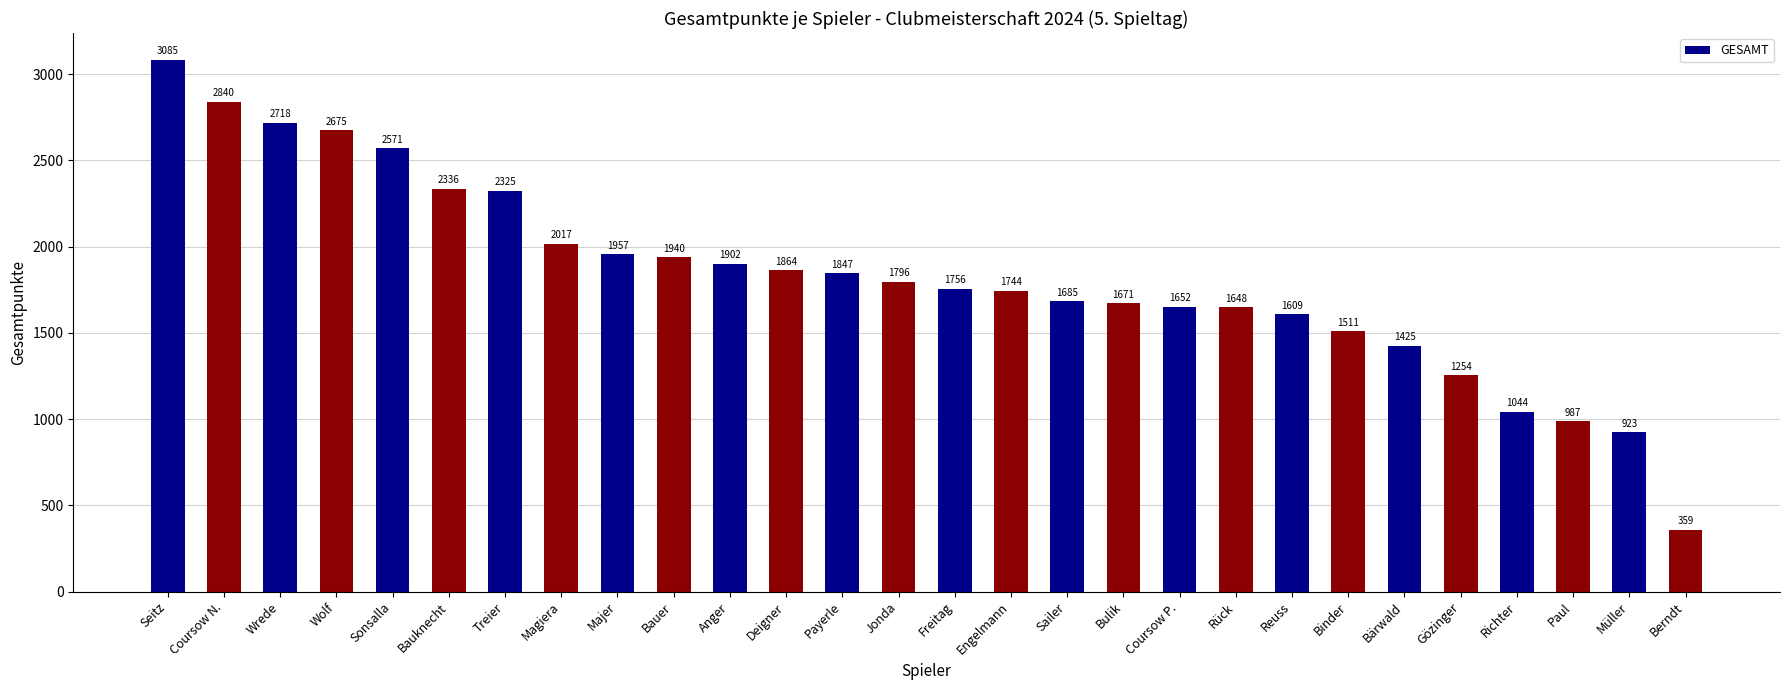

Reading left to right, what are all the values shown in this chart?

Seitz=3085	Coursow N.=2840	Wrede=2718	Wolf=2675	Sonsalla=2571	Bauknecht=2336	Treier=2325	Magiera=2017	Majer=1957	Bauer=1940	Anger=1902	Deigner=1864	Payerle=1847	Jonda=1796	Freitag=1756	Engelmann=1744	Sailer=1685	Bulik=1671	Coursow P.=1652	Rück=1648	Reuss=1609	Binder=1511	Bärwald=1425	Gözinger=1254	Richter=1044	Paul=987	Müller=923	Berndt=359